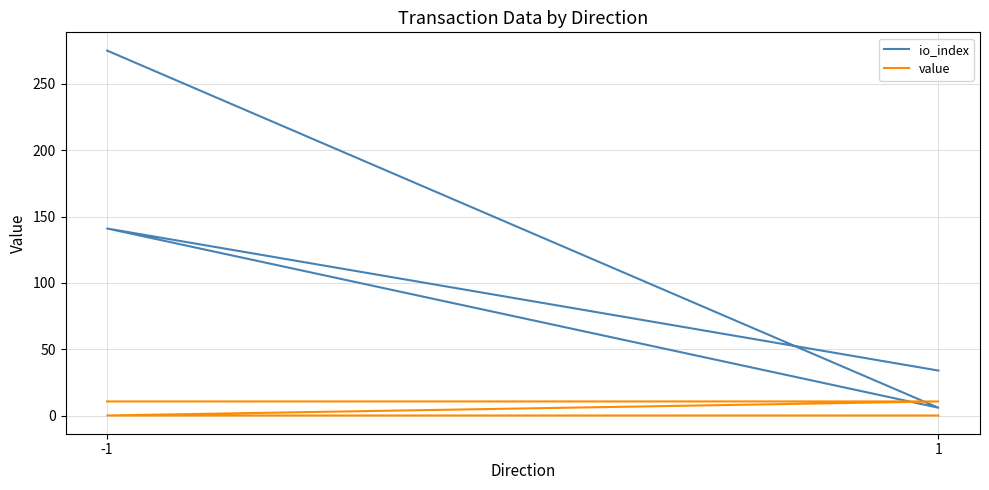

Where does the io_index series first go above 141?

-1